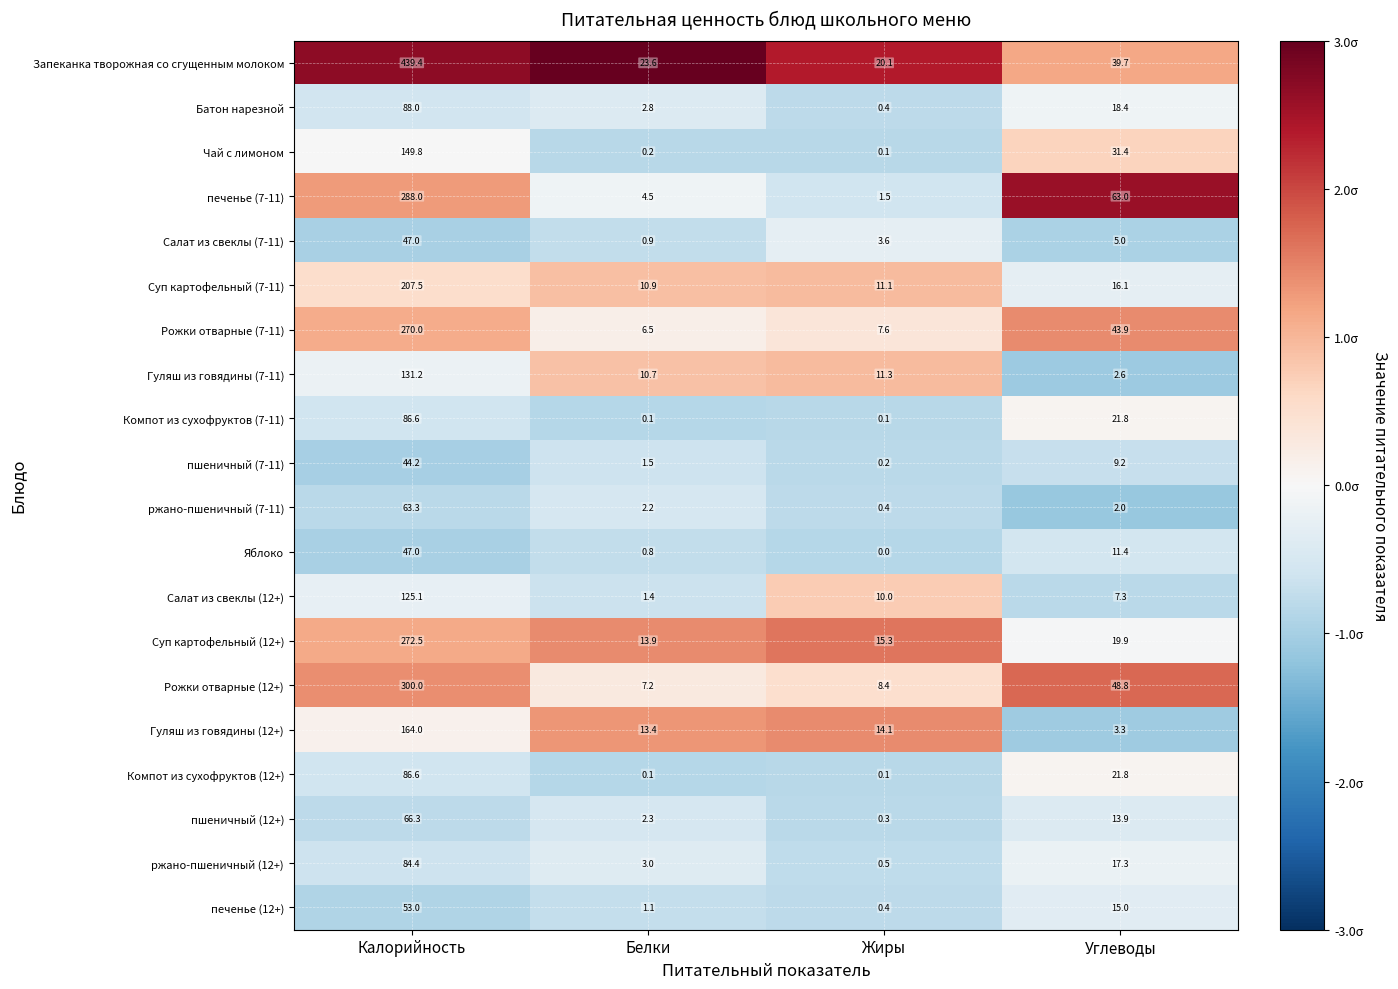

At how many categories does at least one series exceed 0?

4